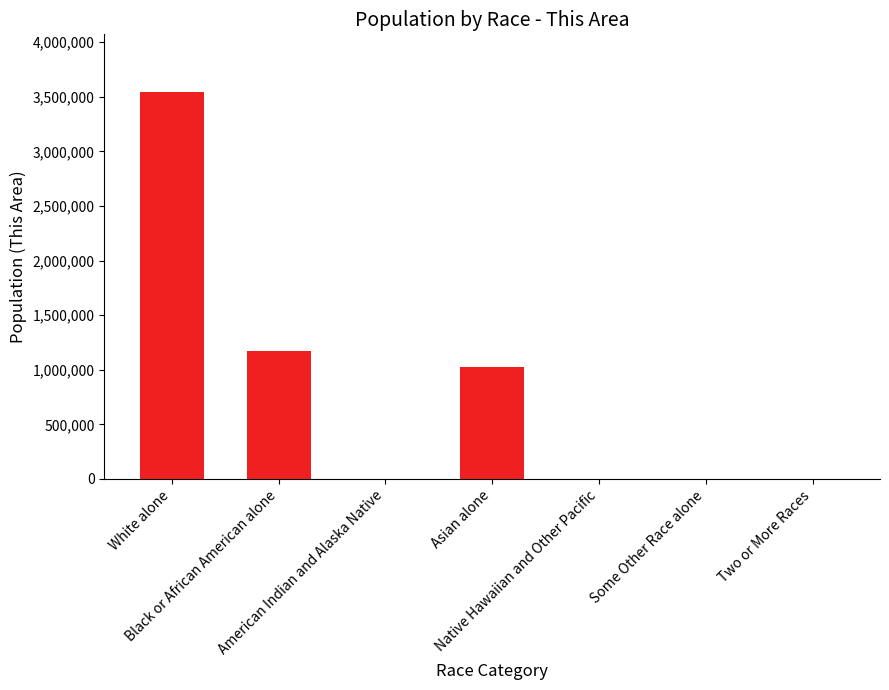

Does the chart contain stacked bars?

No